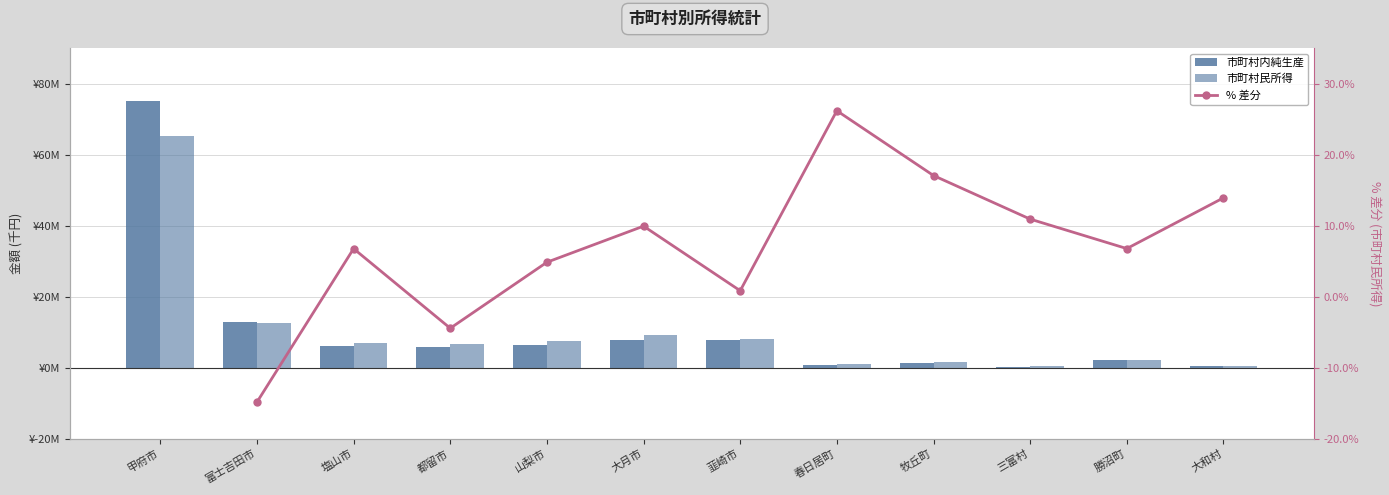

Rank the categories by 市町村民所得 value from lowest to highest.

三富村, 大和村, 春日居町, 牧丘町, 勝沼町, 都留市, 塩山市, 山梨市, 韮崎市, 大月市, 富士吉田市, 甲府市